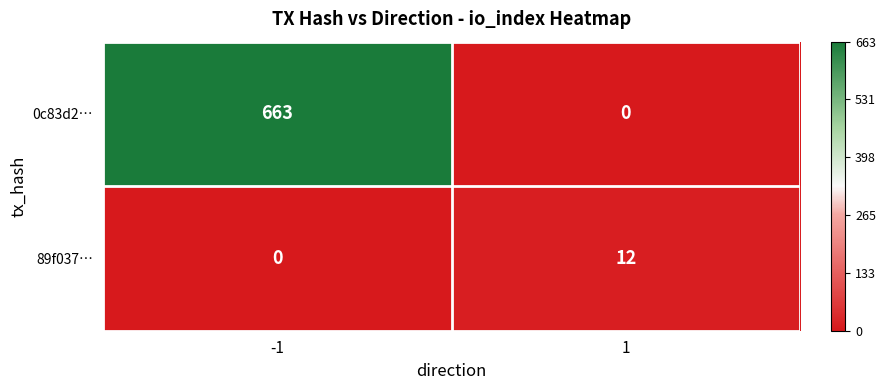

How many data points does each series have?

2